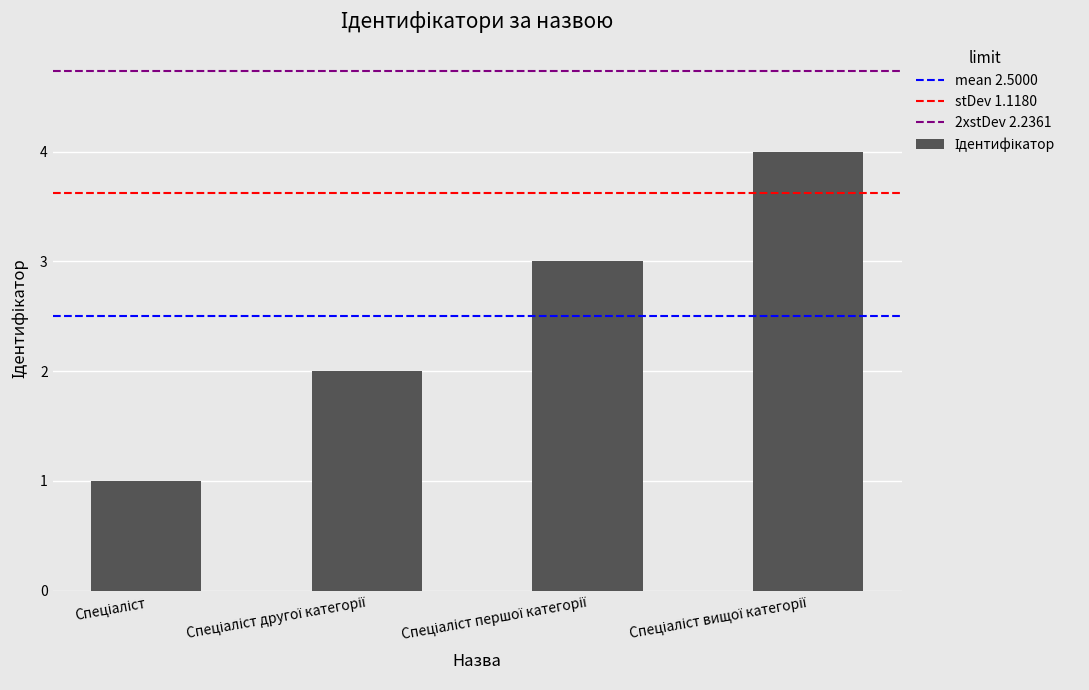

How many data points are less than 3?

2